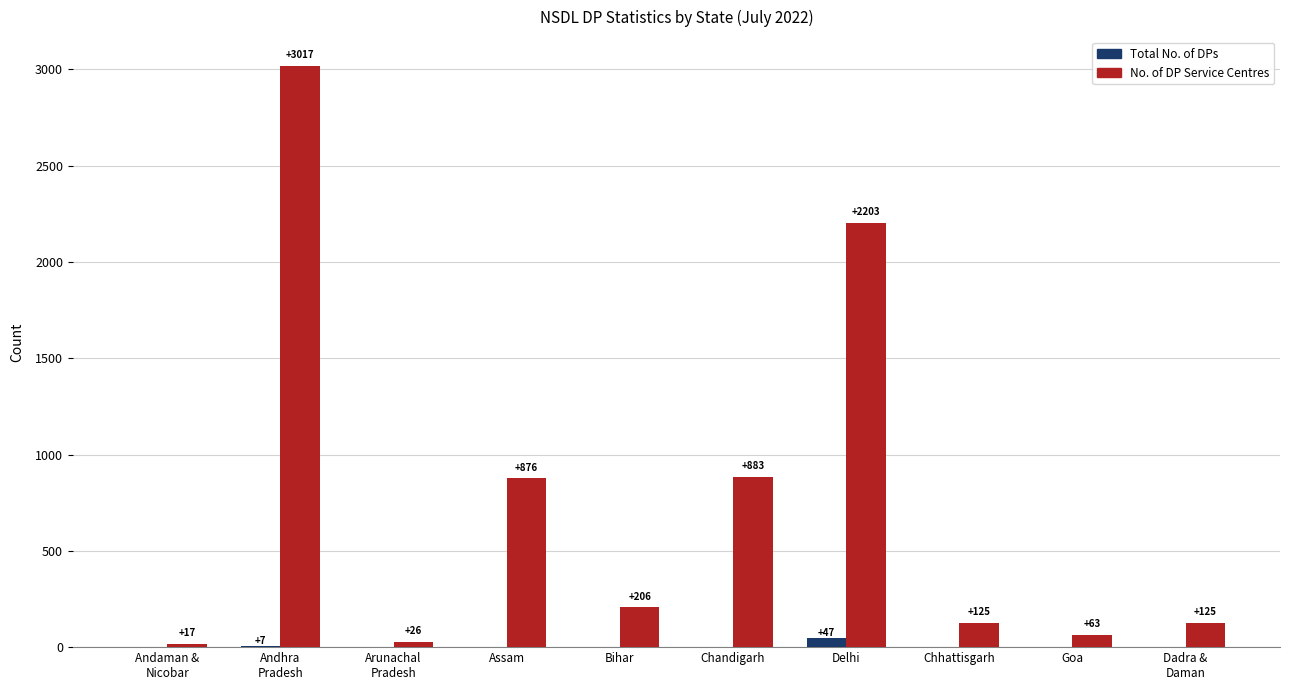

The value of No. of DP Service Centres at Chandigarh is 1419. True or false?

False